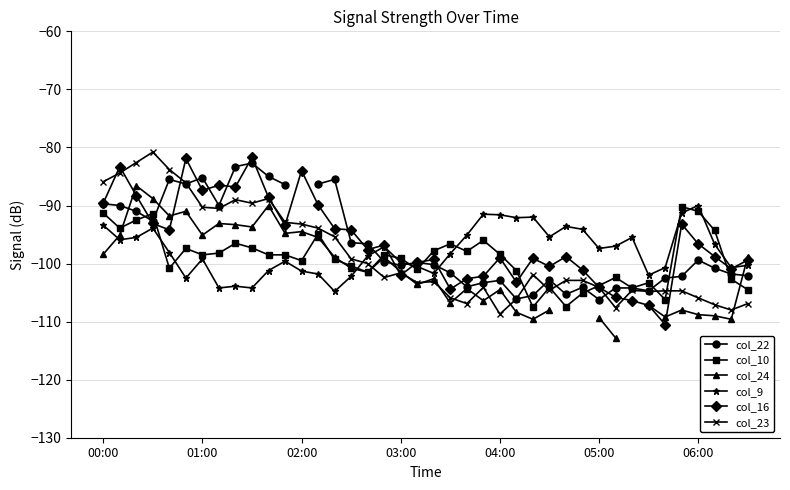

Is this an area chart (filled region under the line)?

No